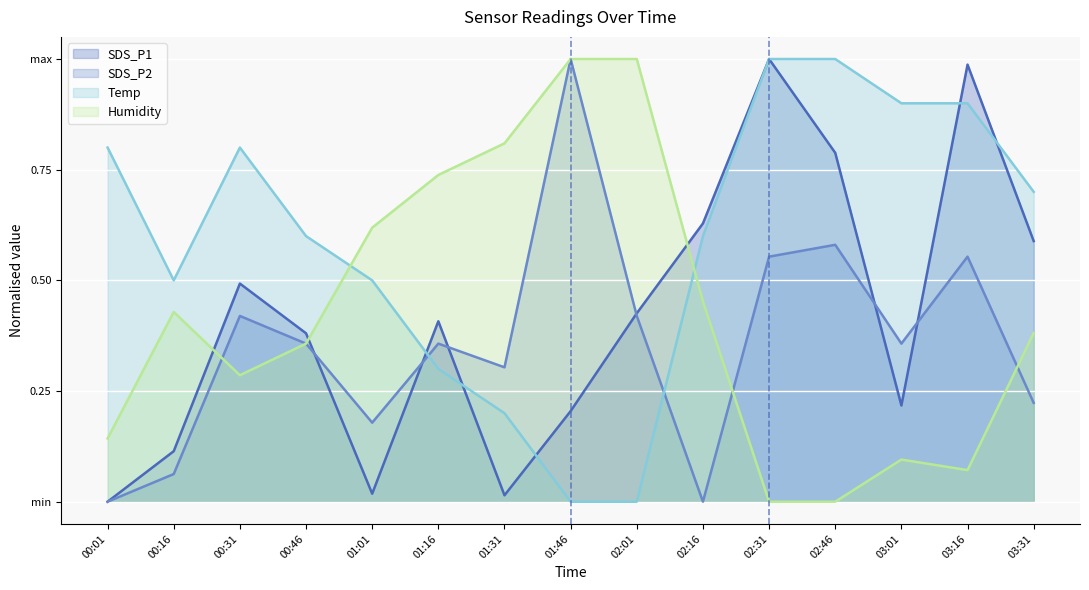

What is the total value across all series at 00:16?

1.1